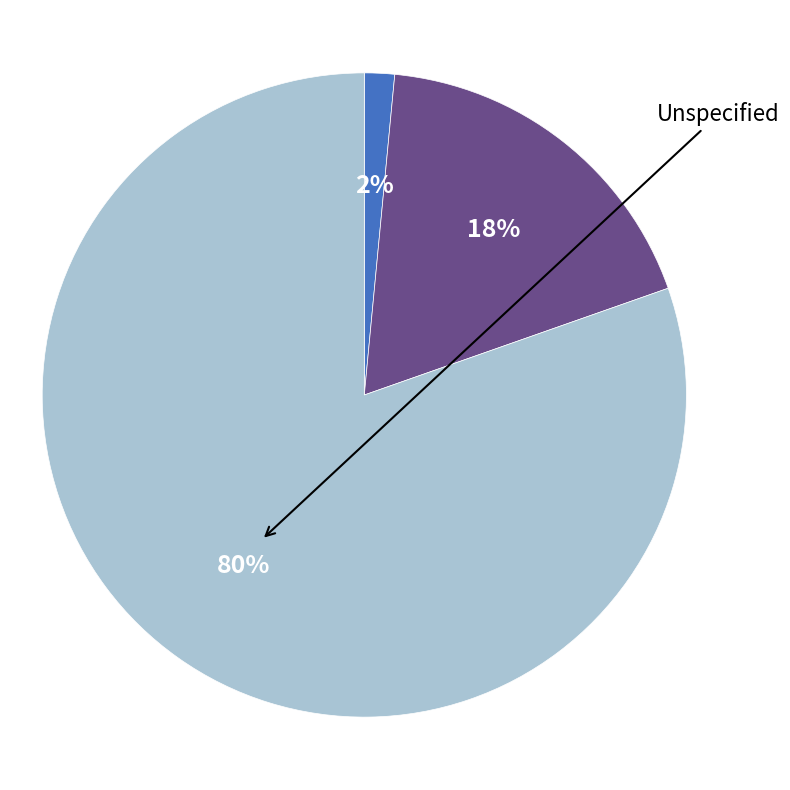

Is there a majority slice in this chart?

Yes